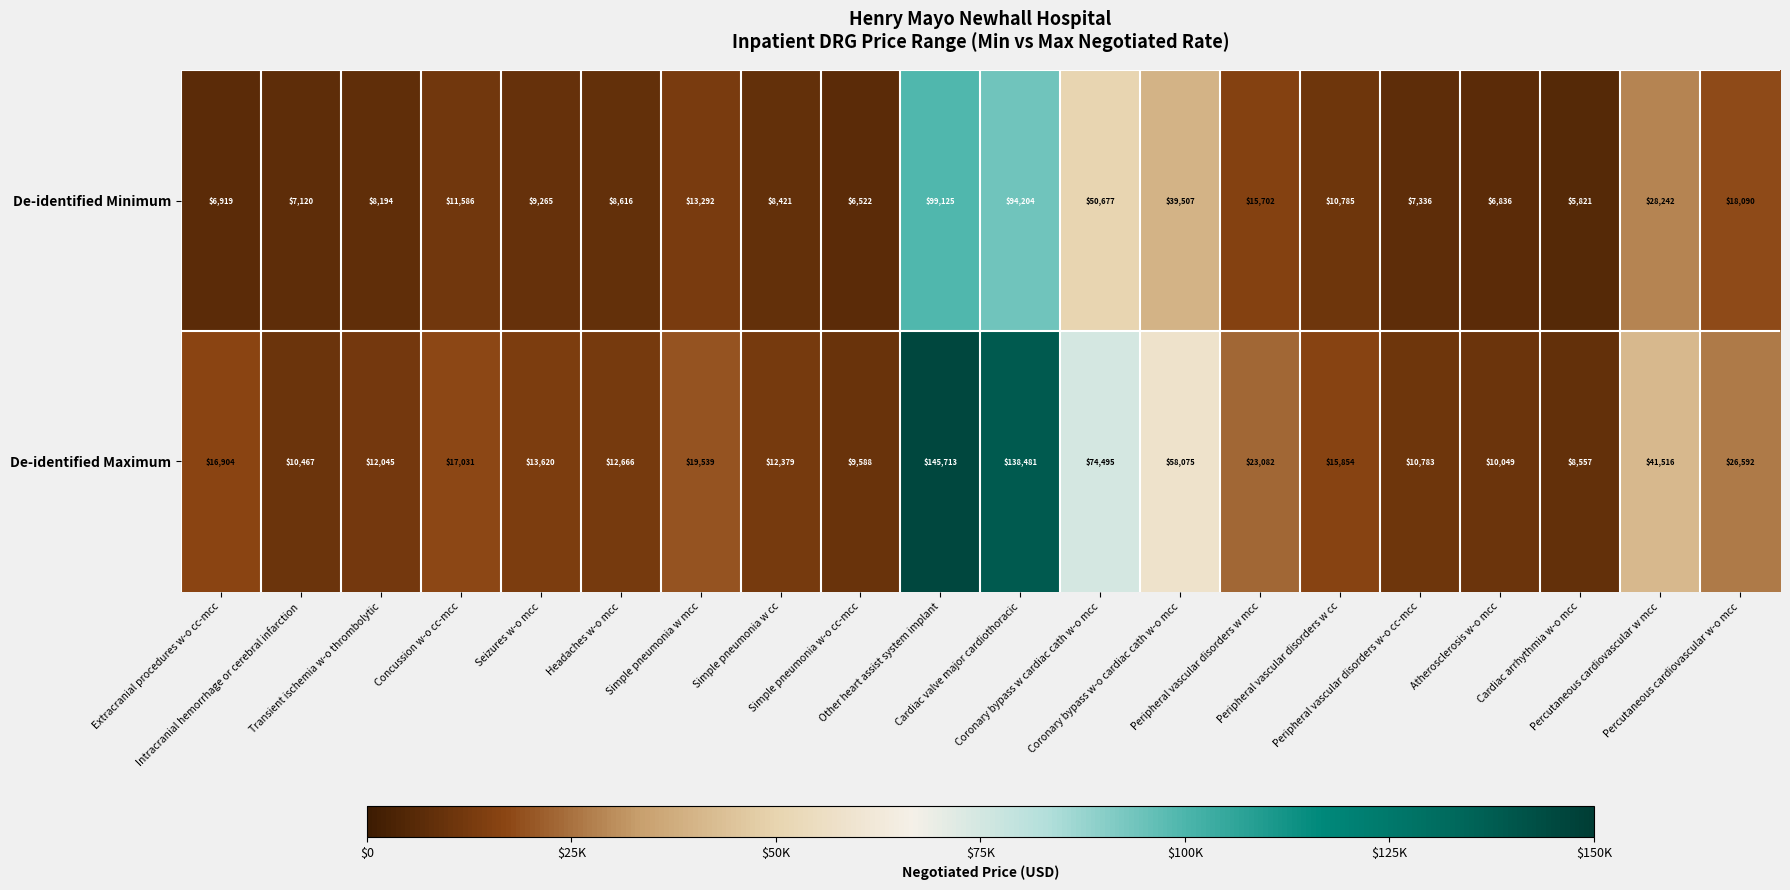

Count the number of data series in this chart.

2